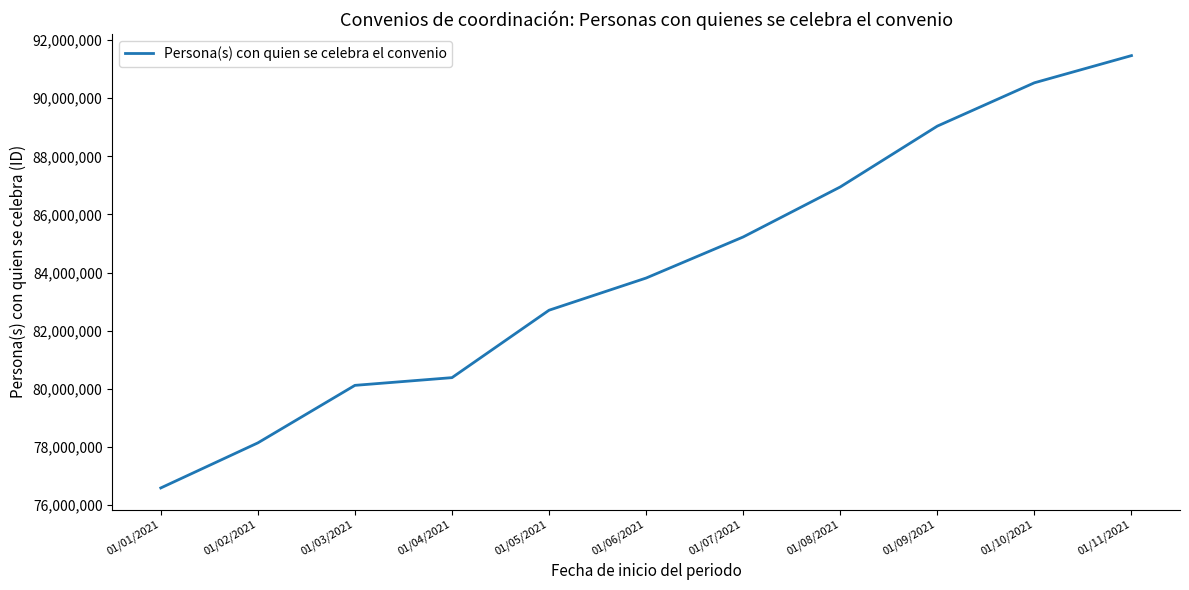

Approximately how many times larger is the value at 01/09/2021 compared to 01/02/2021?

1.1